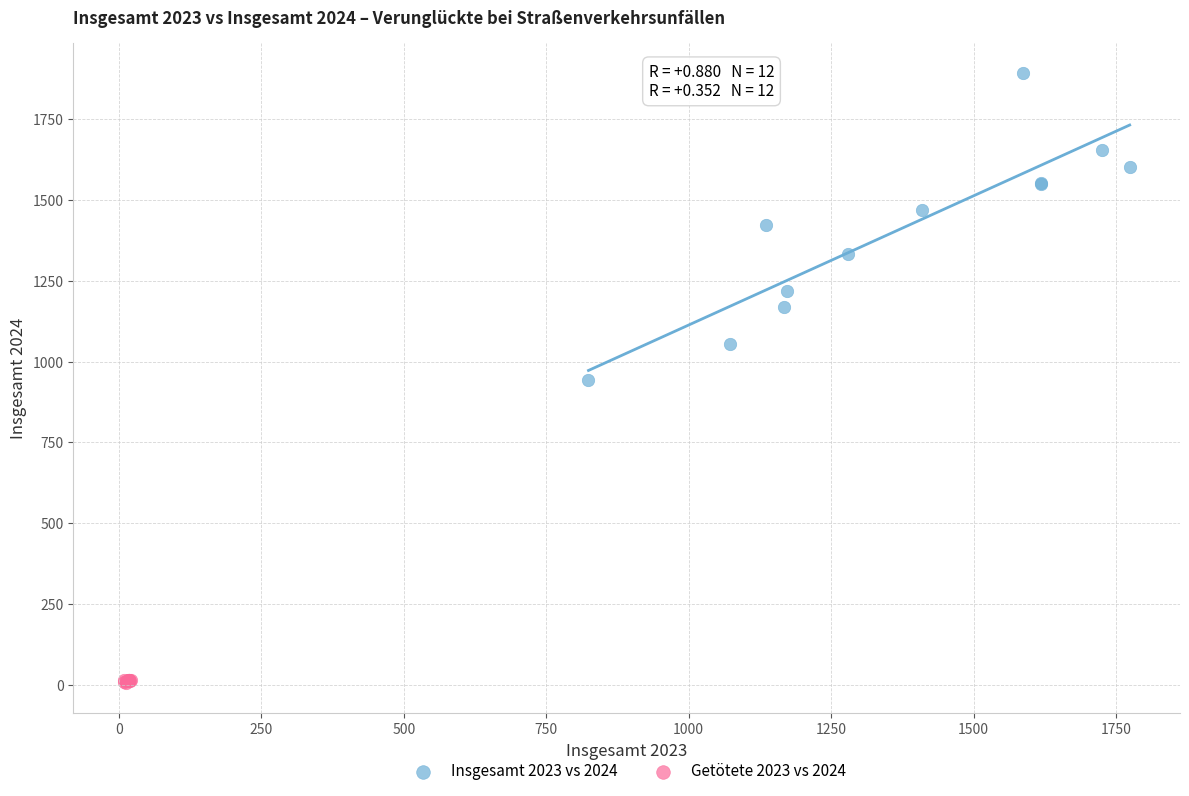

What are all the series names shown in the legend?

Insgesamt 2023 vs 2024, Getötete 2023 vs 2024